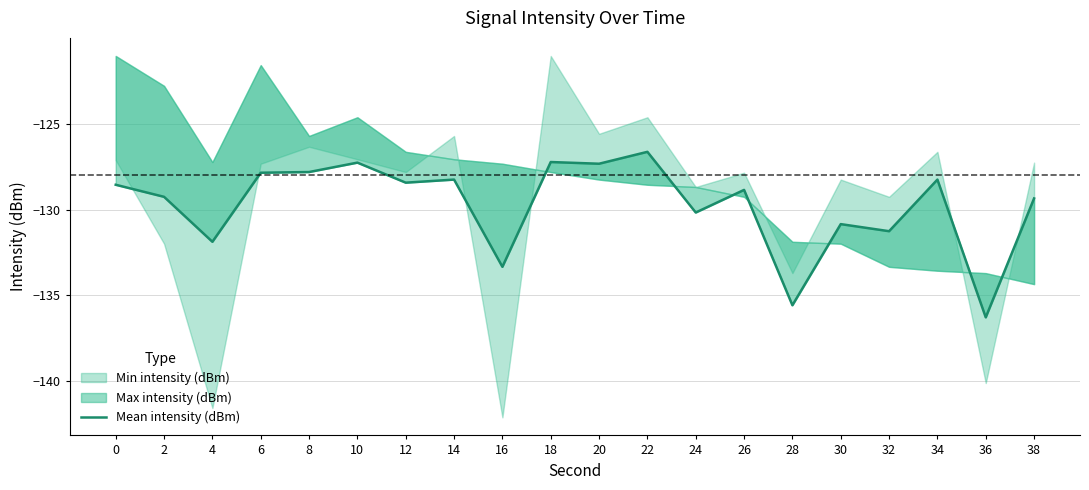

How many lines are shown in the chart?

1